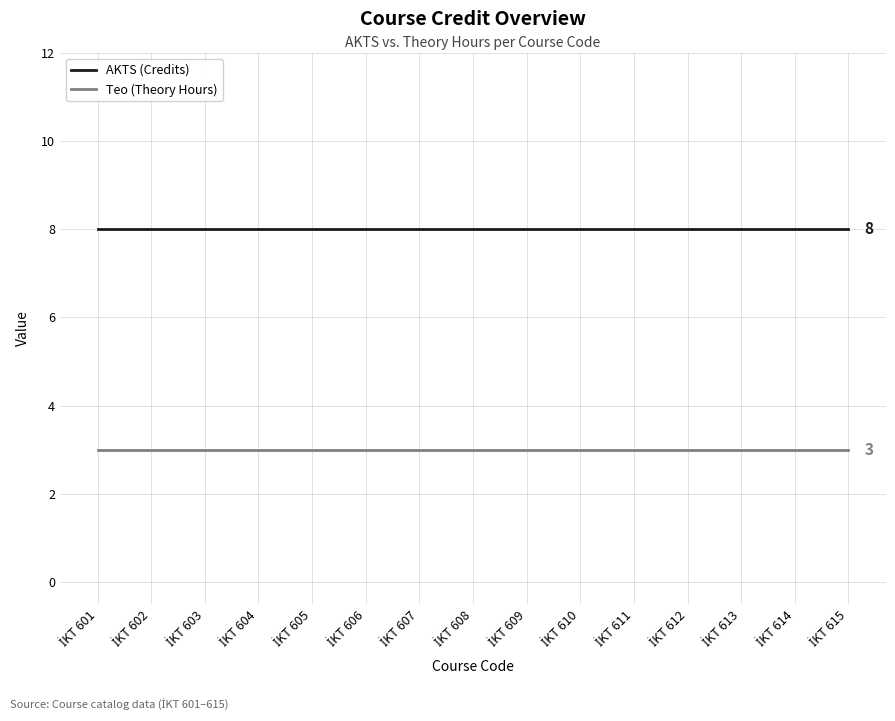

What is the highest value of the Teo (Theory Hours) series?

3